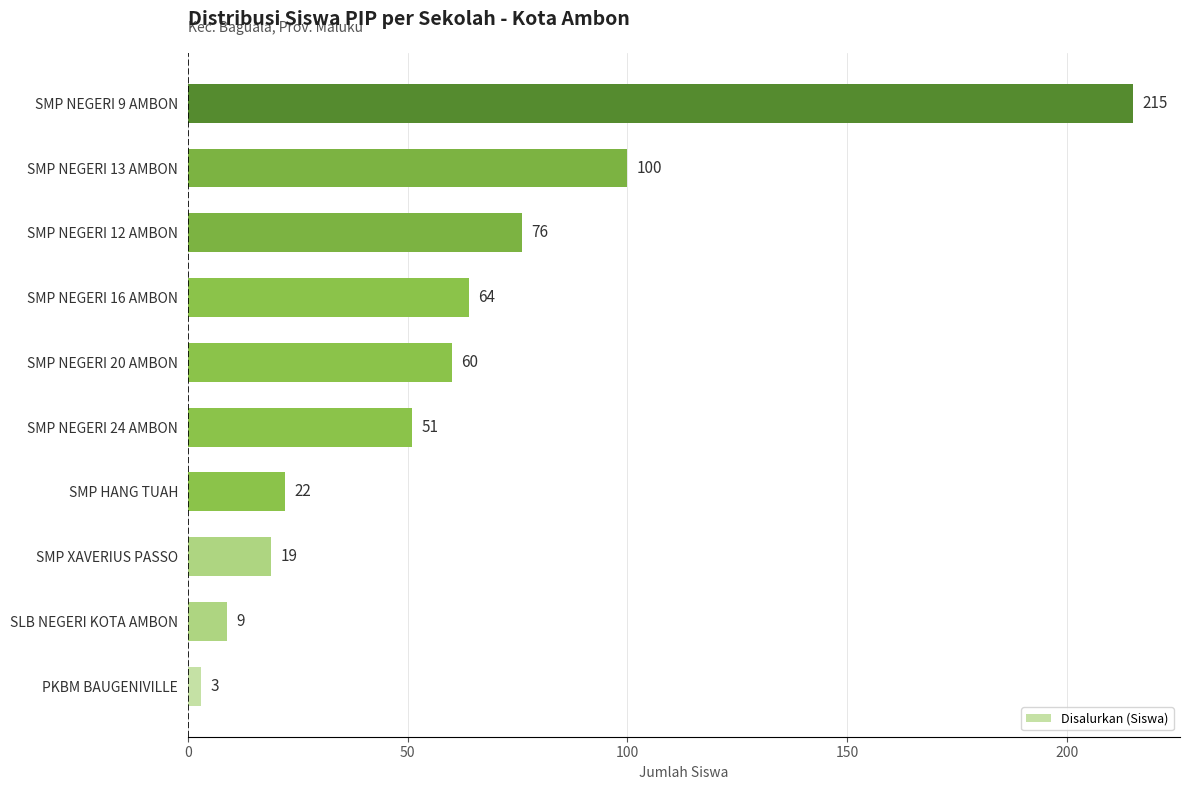

Between PKBM BAUGENIVILLE and SMP NEGERI 9 AMBON, which is larger?

SMP NEGERI 9 AMBON